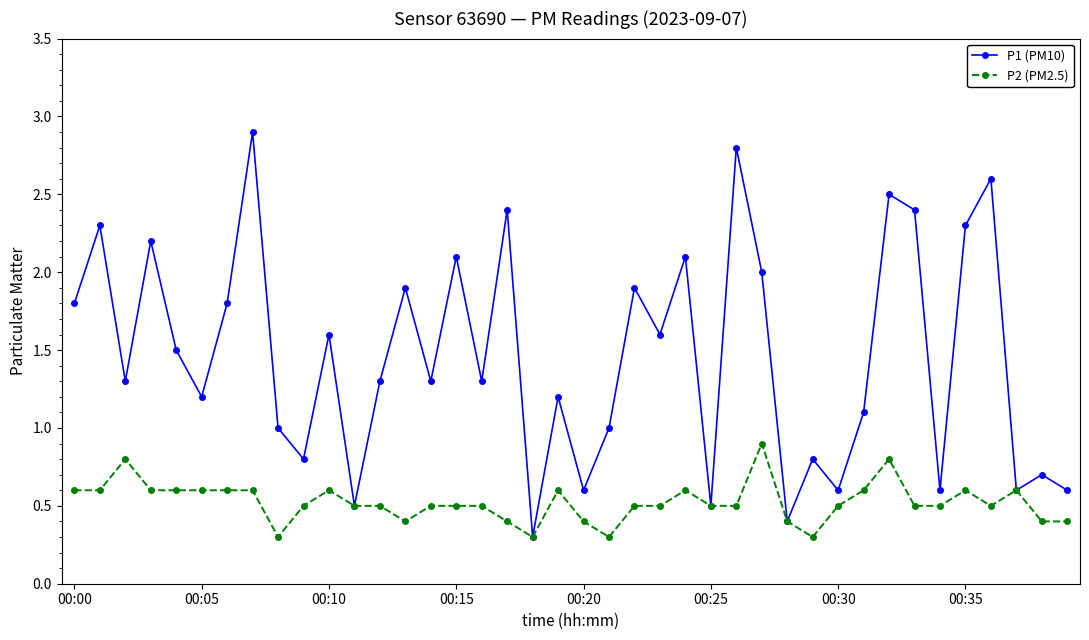

Does the chart display data point markers on the line(s)?

Yes